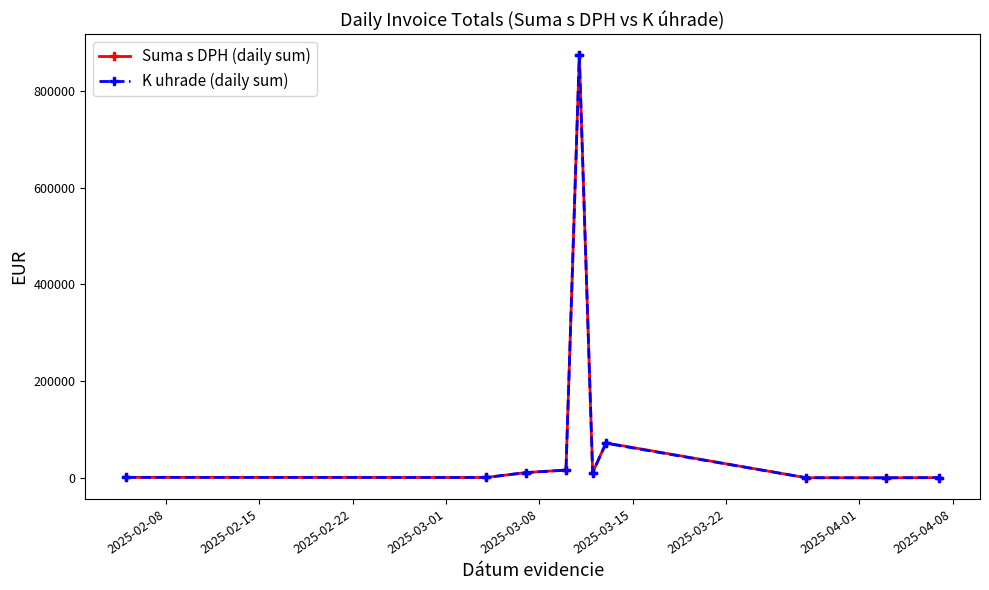

True or false: Suma s DPH (daily sum) has more than 1 points higher than both neighbors.

True